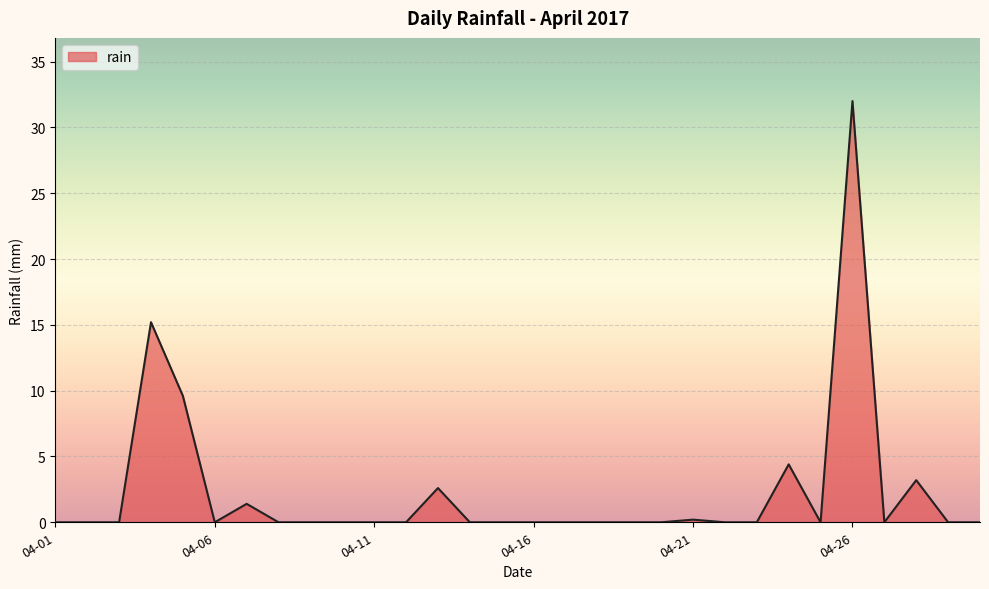

Does the chart have visible grid lines?

Yes